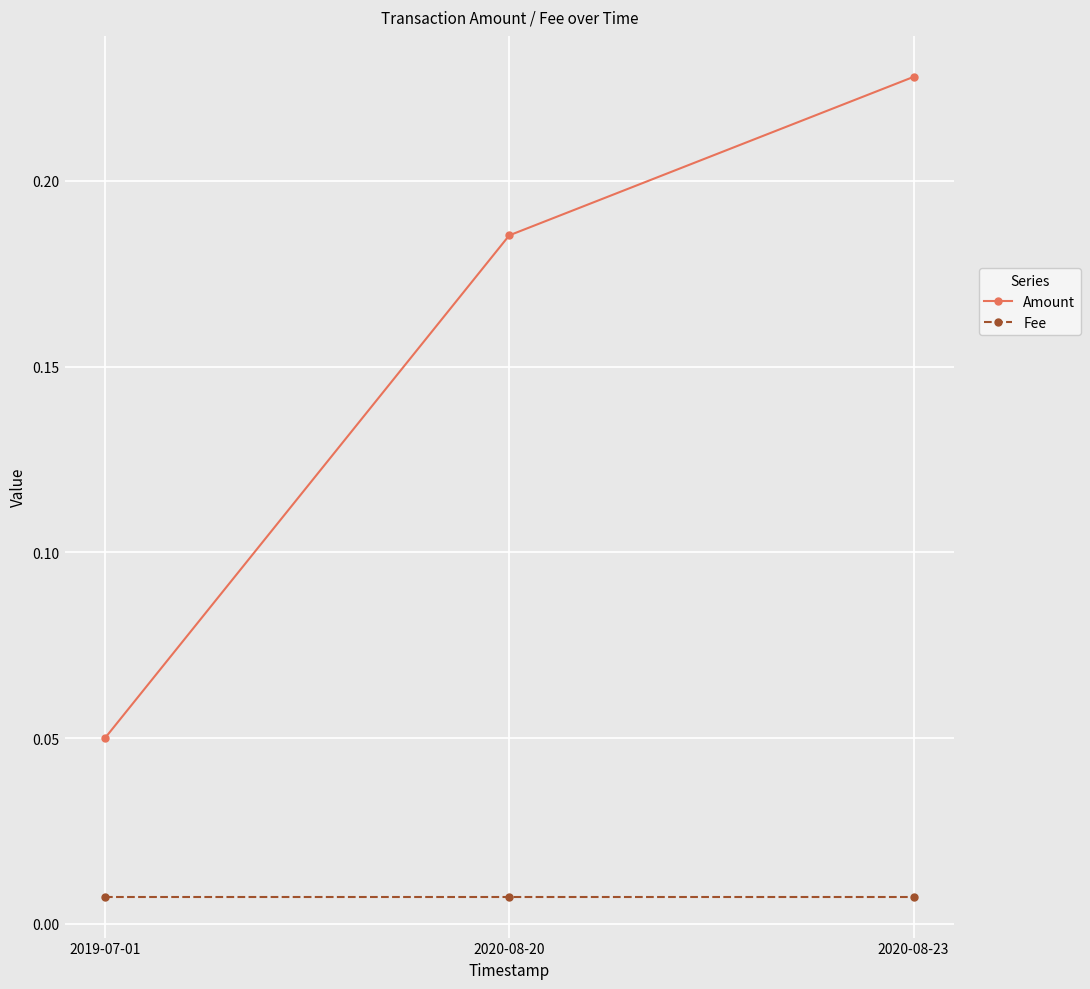

The value of Amount at 2020-08-23 is 0.1. True or false?

False